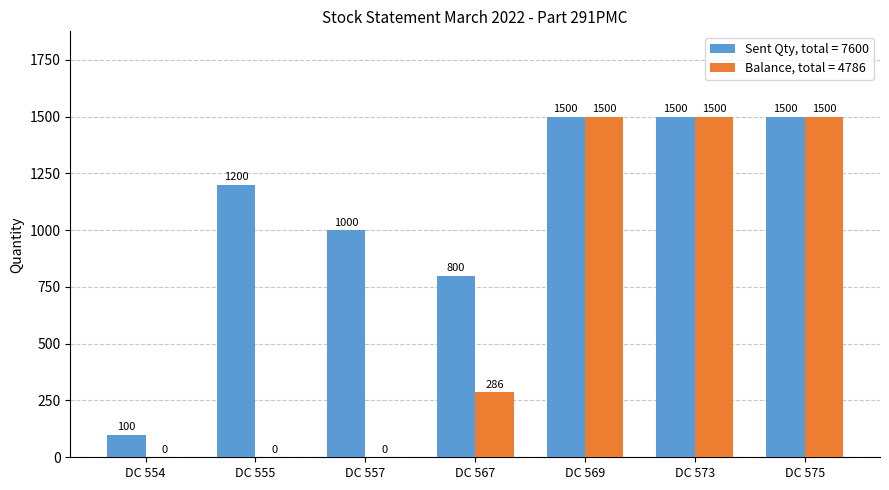

At which label is Balance, total = 4786 closest to 750?

DC 567